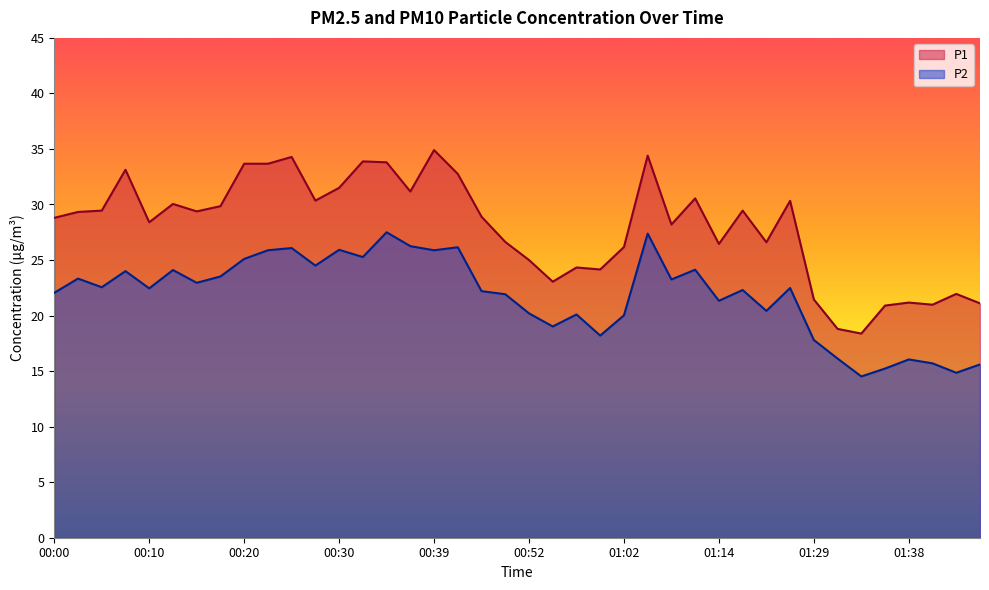

True or false: P1 and P2 intersect in this chart.

False